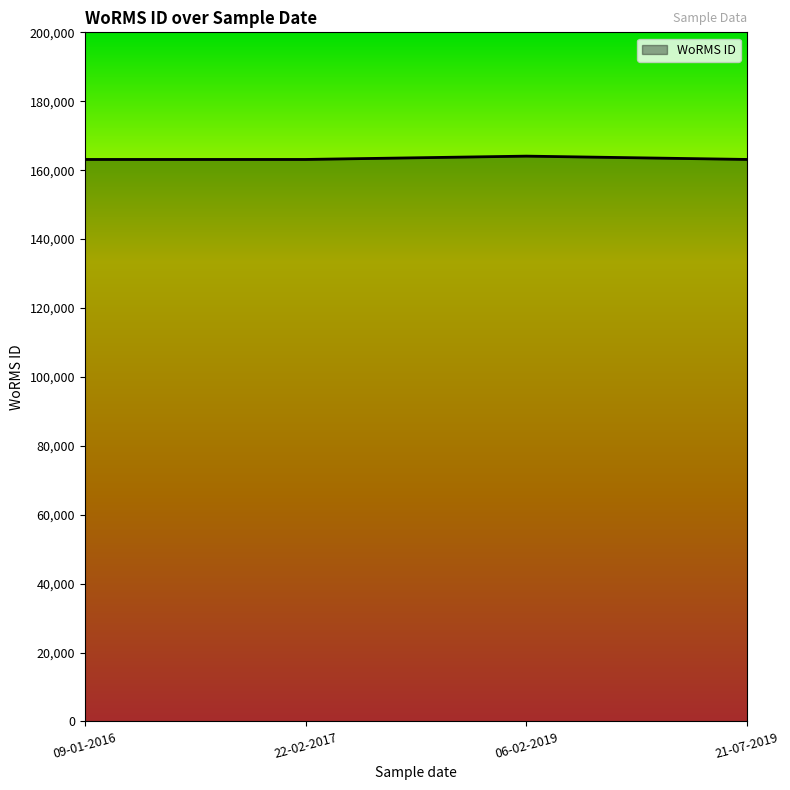

What position from the right is 09-01-2016?

4